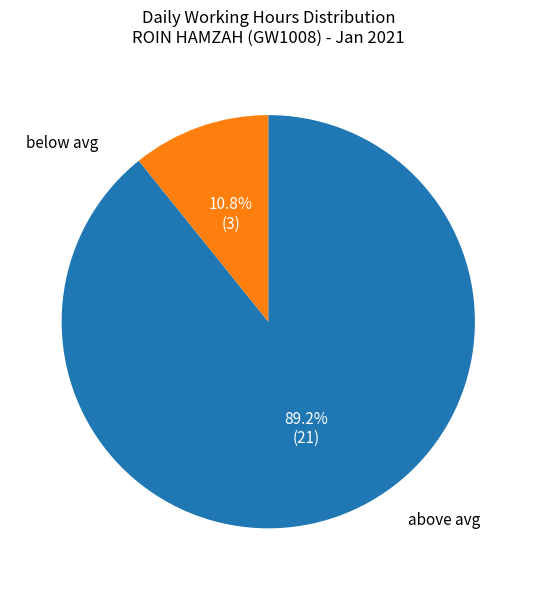

How many slices are in this pie chart?

2